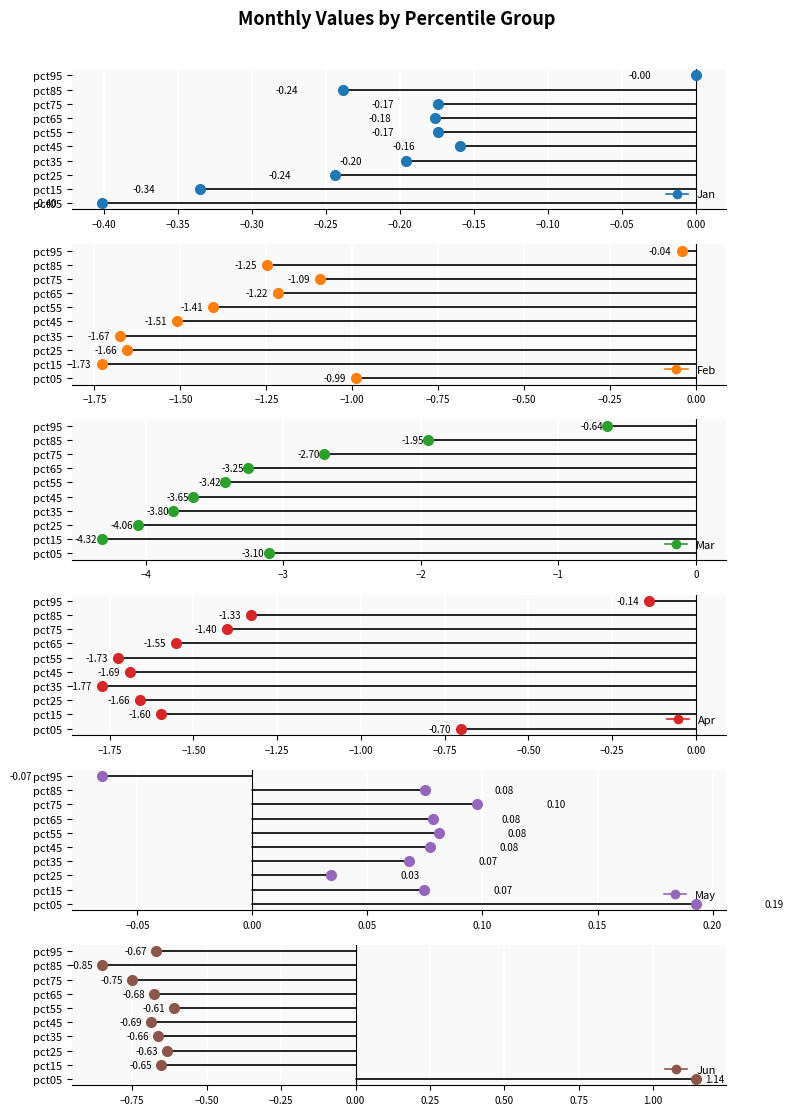

Where do Apr and Feb first cross each other?

pct15 and pct25